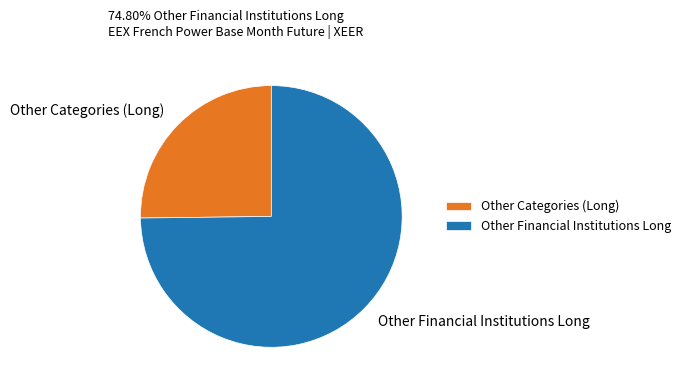

Rank the categories by value from highest to lowest.

Other Financial Institutions Long, Other Categories (Long)